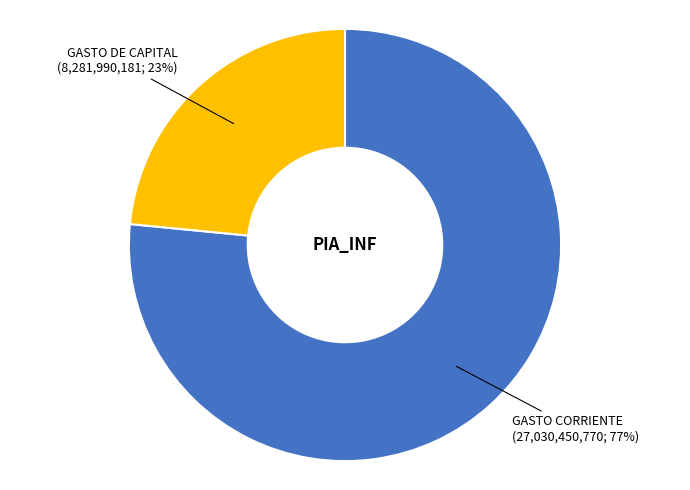

What percentage is the GASTO DE CAPITAL slice, to the nearest percent?

23%